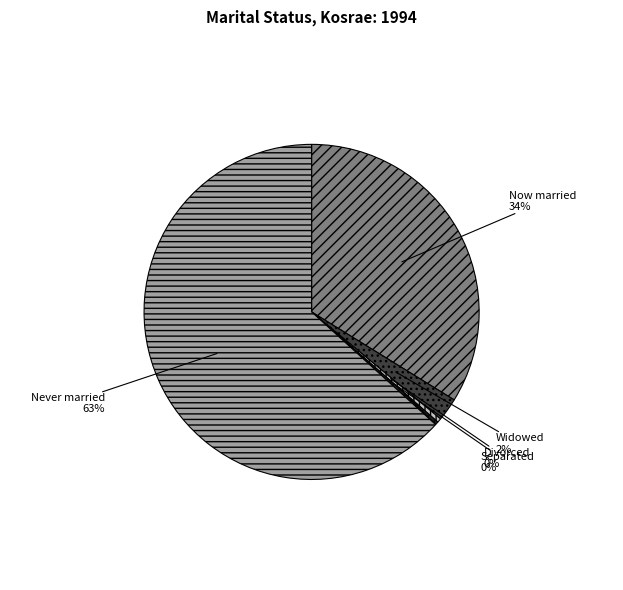

Which has a higher value, Separated or Now married?

Now married